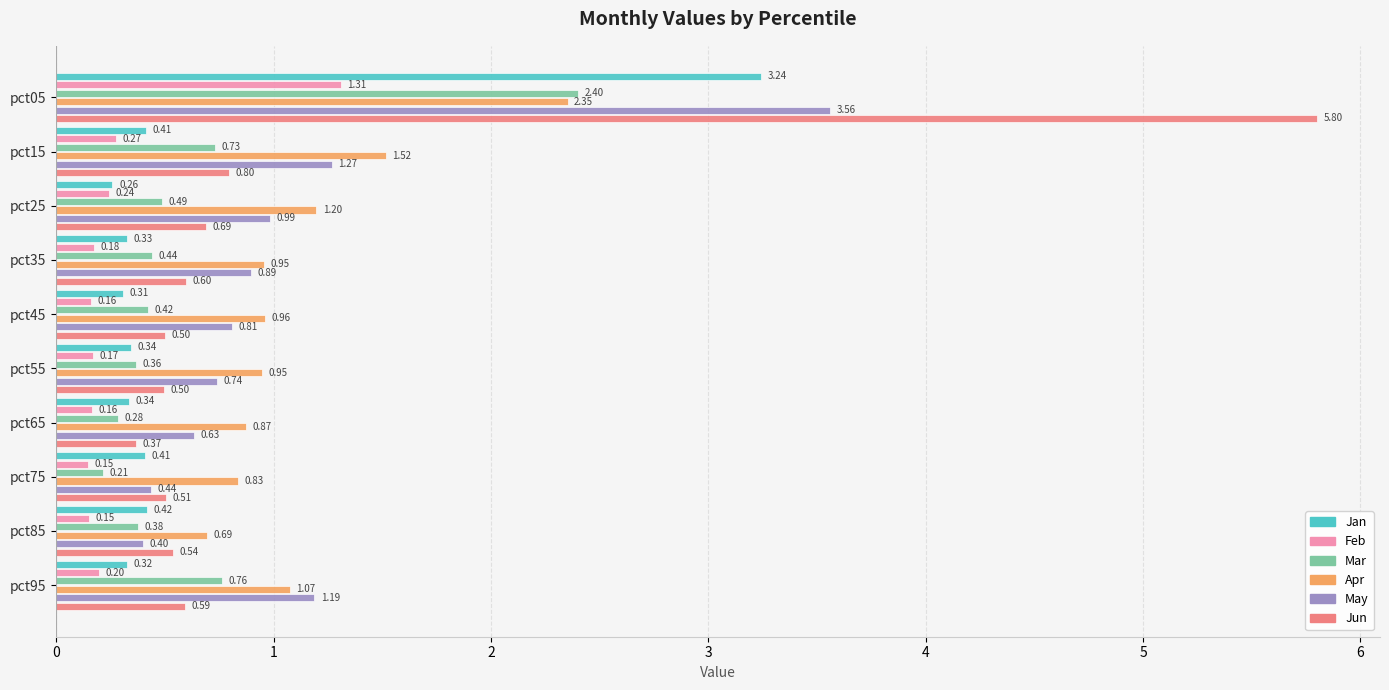

What is the difference between the maximum and minimum values in the Jun series?

5.4